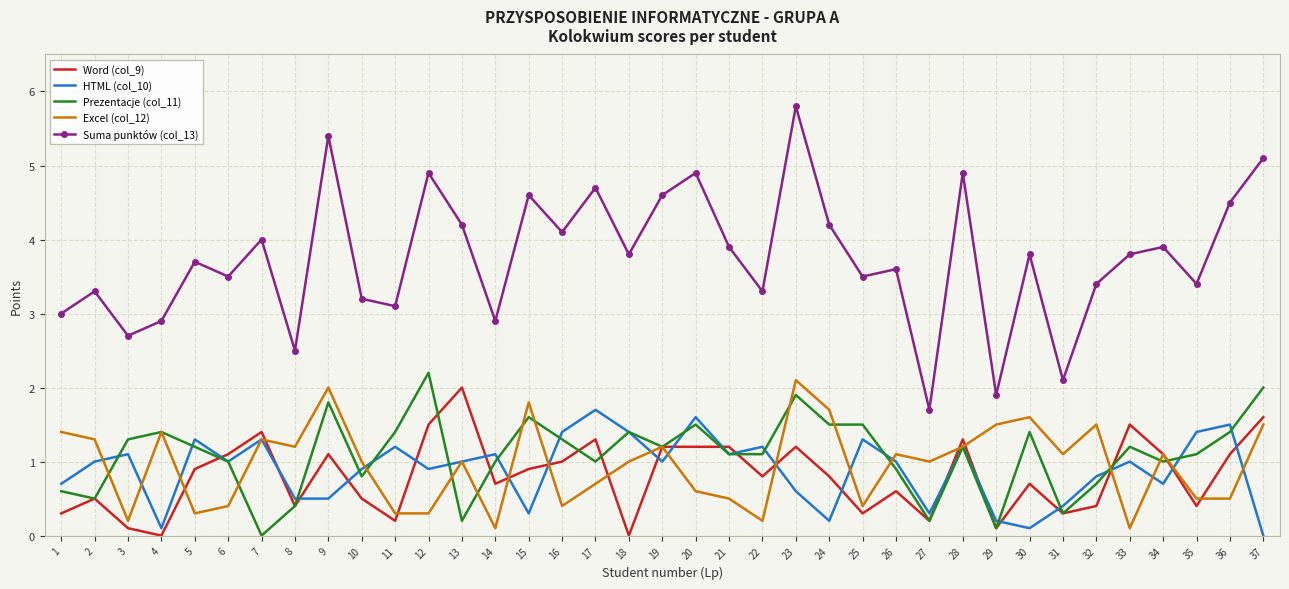

What is the difference between the HTML (col_10) values at 30 and 20?

1.5